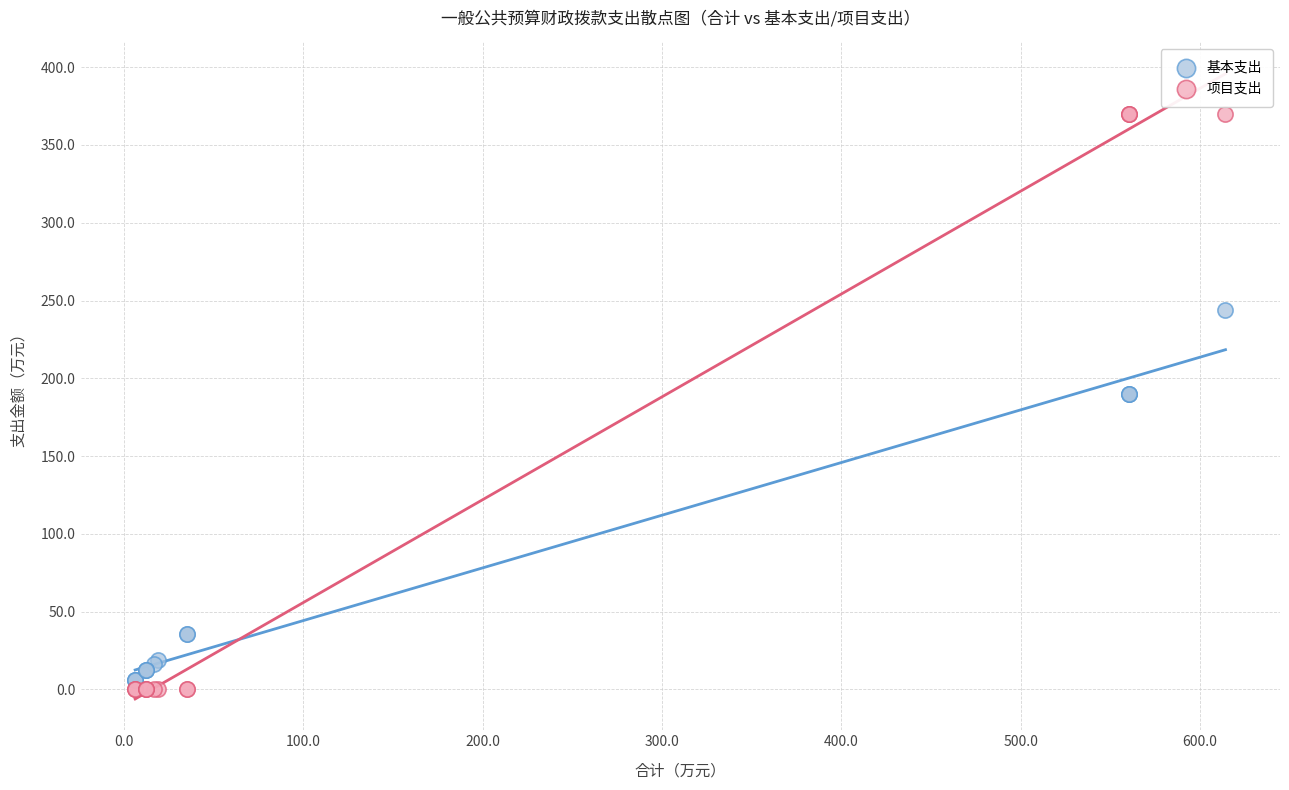

Which series has the largest Y range (max minus min)?

项目支出